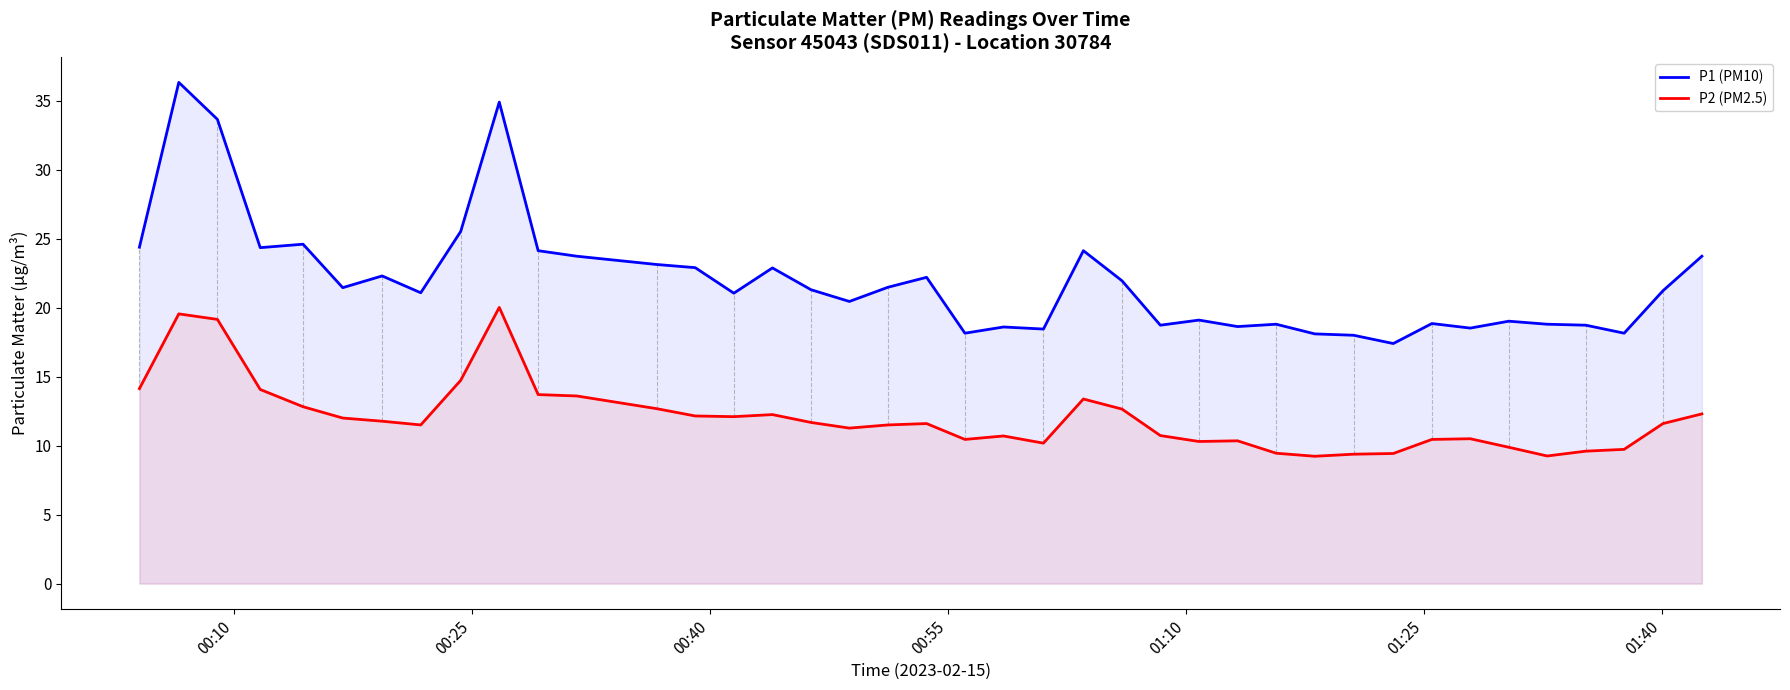

What is the difference between the maximum and minimum values in the P2 (PM2.5) series?

10.8